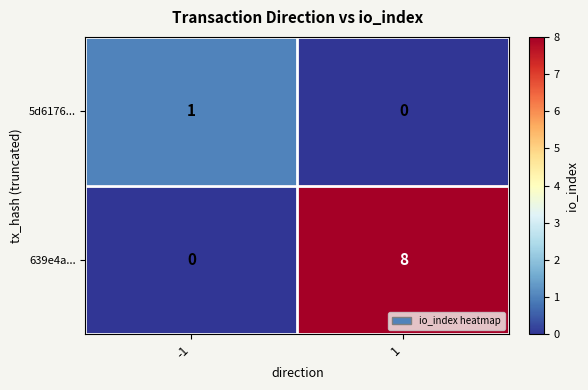

What is the sum of the 639e4a... values at 1 and -1?

8